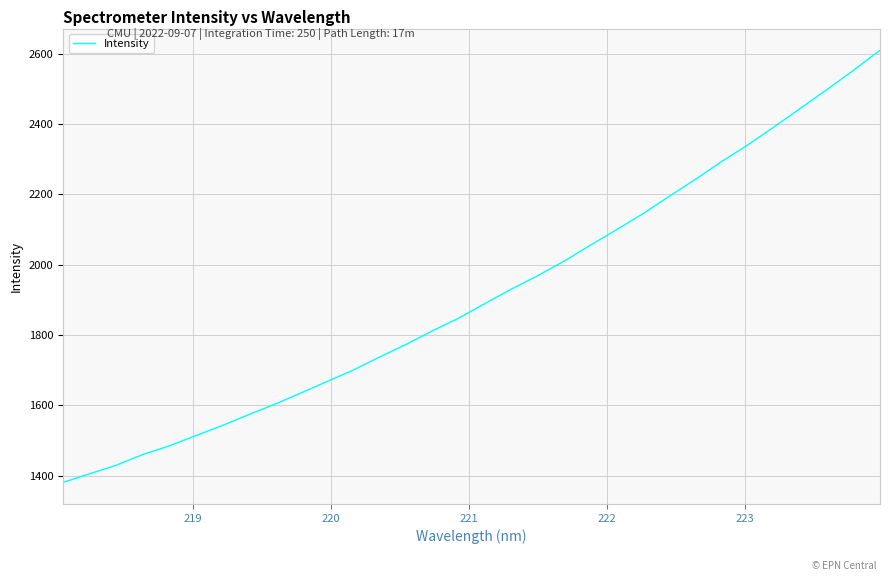

What is the difference between the maximum and minimum values?

1228.4